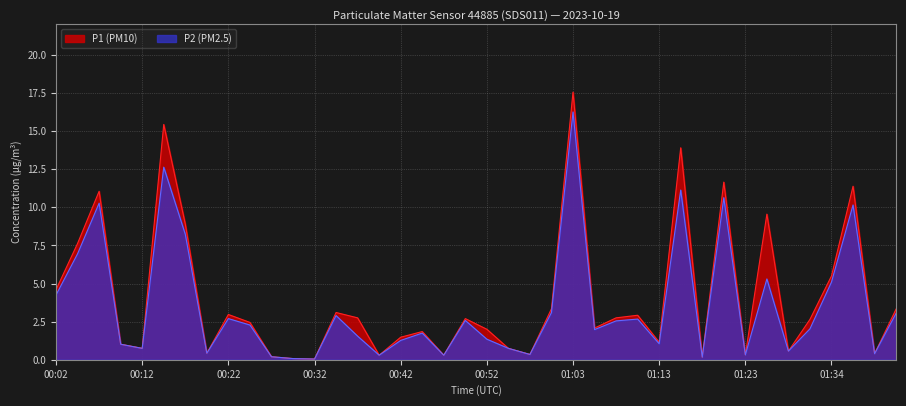

What is the lowest value of the P2 series?

0.1